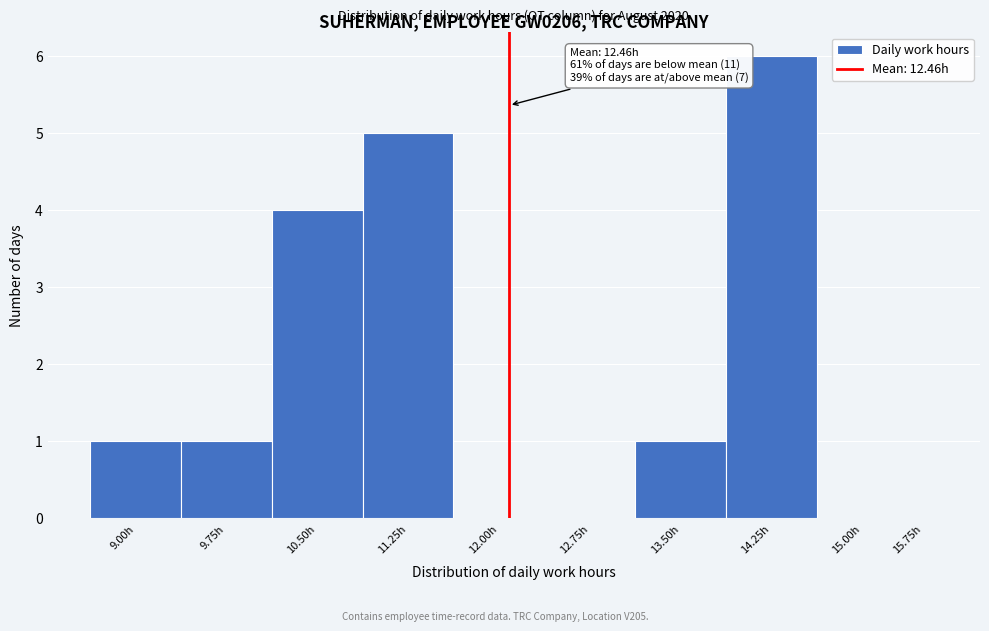

Reading right to left, transcribe all the data shown in this chart.

15.75h=0	15.00h=0	14.25h=6	13.50h=1	12.75h=0	12.00h=0	11.25h=5	10.50h=4	9.75h=1	9.00h=1